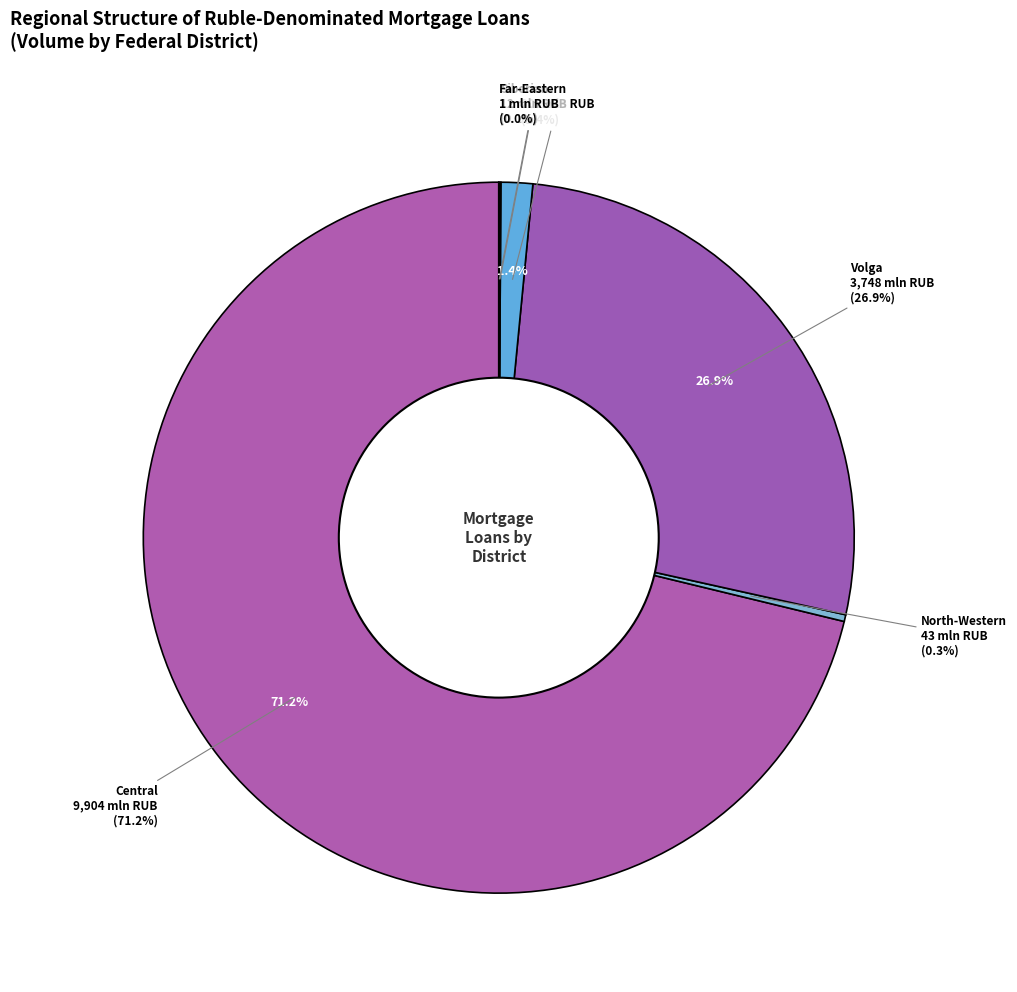

Which slice is the largest?

Central Federal District